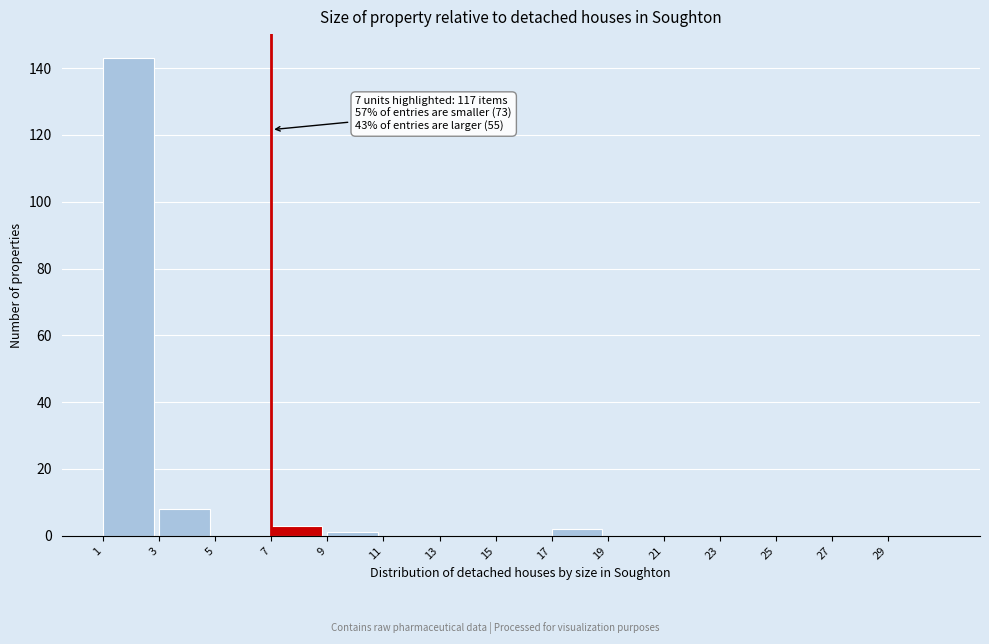

Which range on the x-axis has the tallest bar?

1 to 3